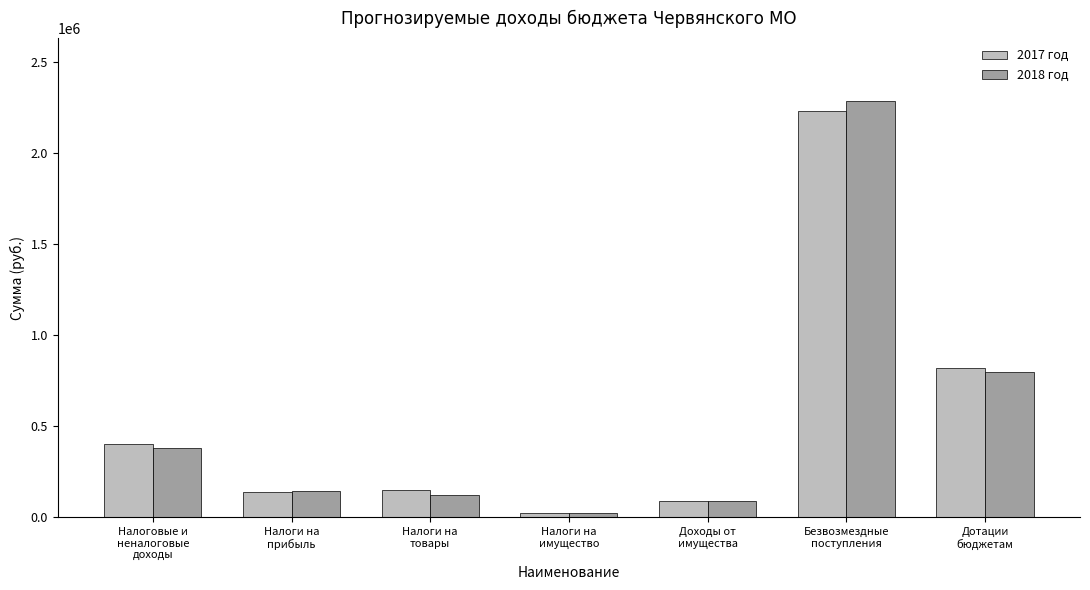

At which label does 2017 год reach its minimum?

Налоги на
имущество